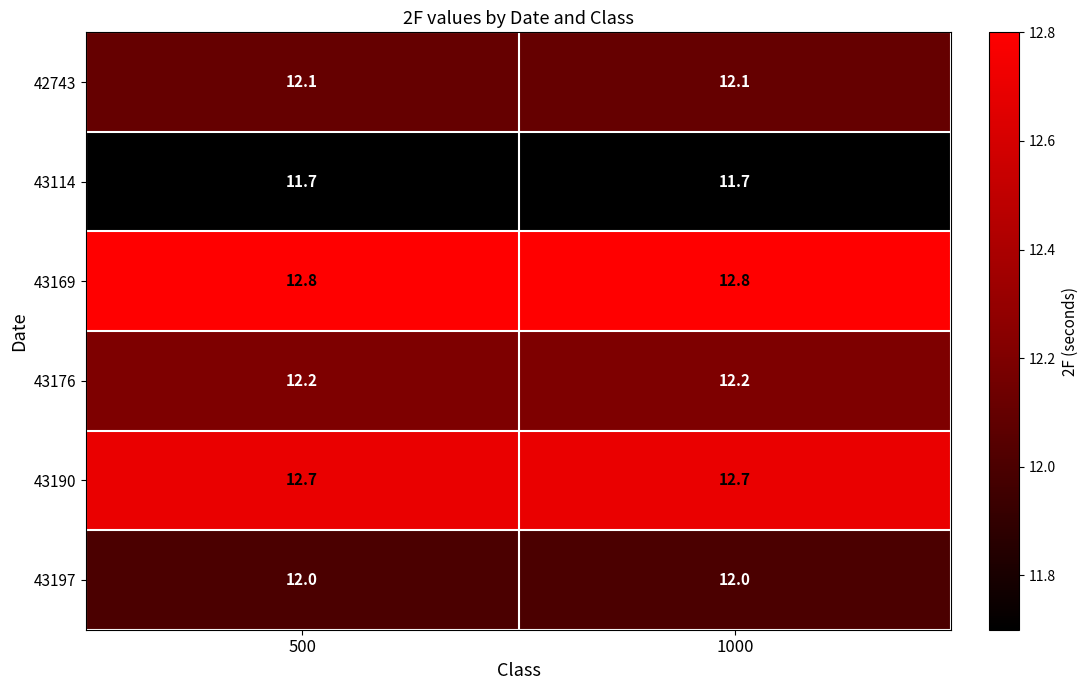

What is the greatest value displayed?

12.8